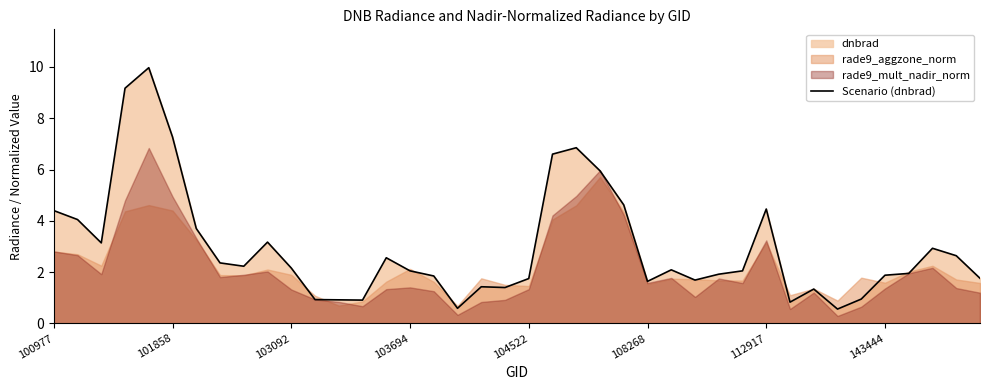

What is the approximate value at 17?

0.6